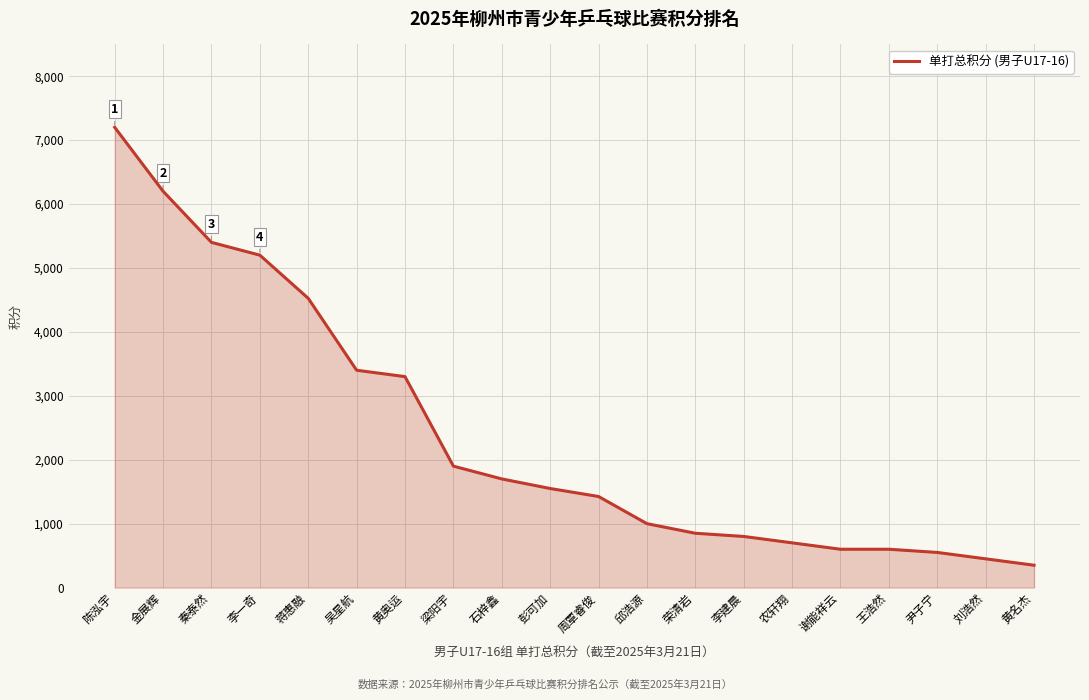

What is the minimum value shown in the chart?

350